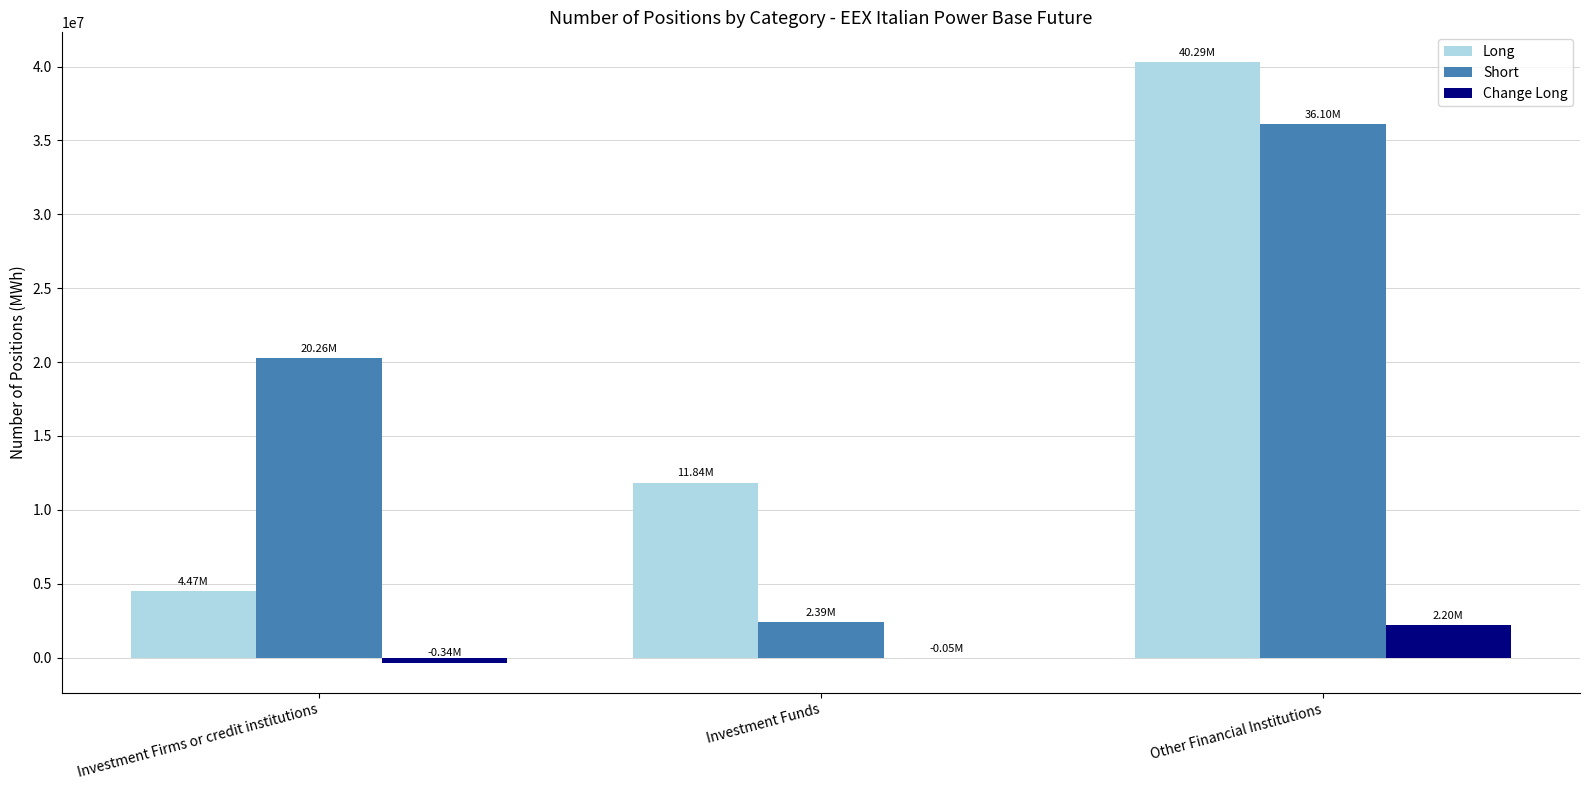

What is the sum of all Short values?

58748936.0